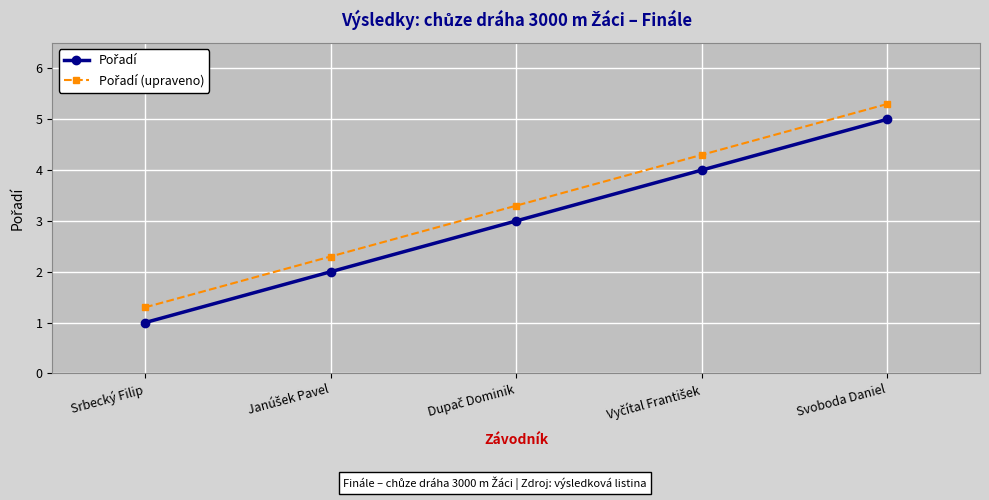

At which category is the sum across all series the highest?

Svoboda Daniel